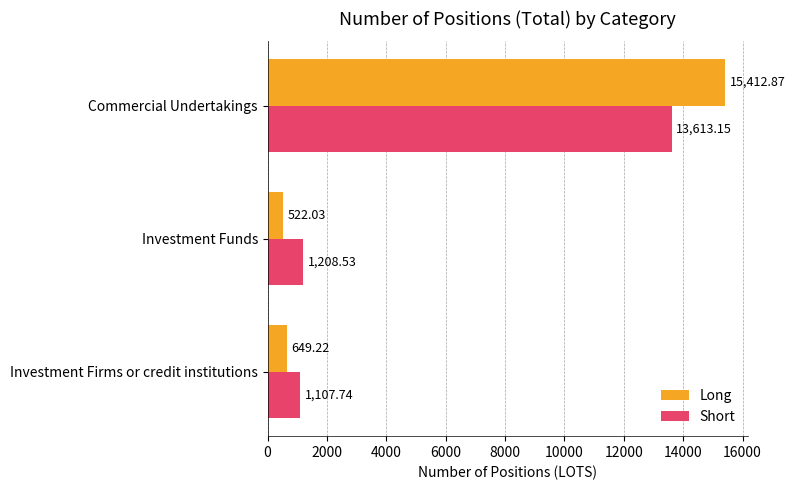

Which series has the largest total across all categories?

Long